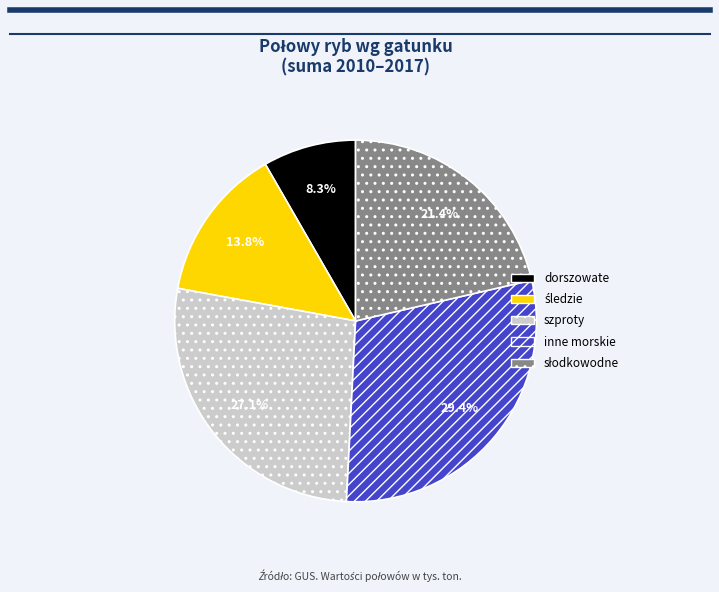

Between dorszowate and szproty, which is larger?

szproty